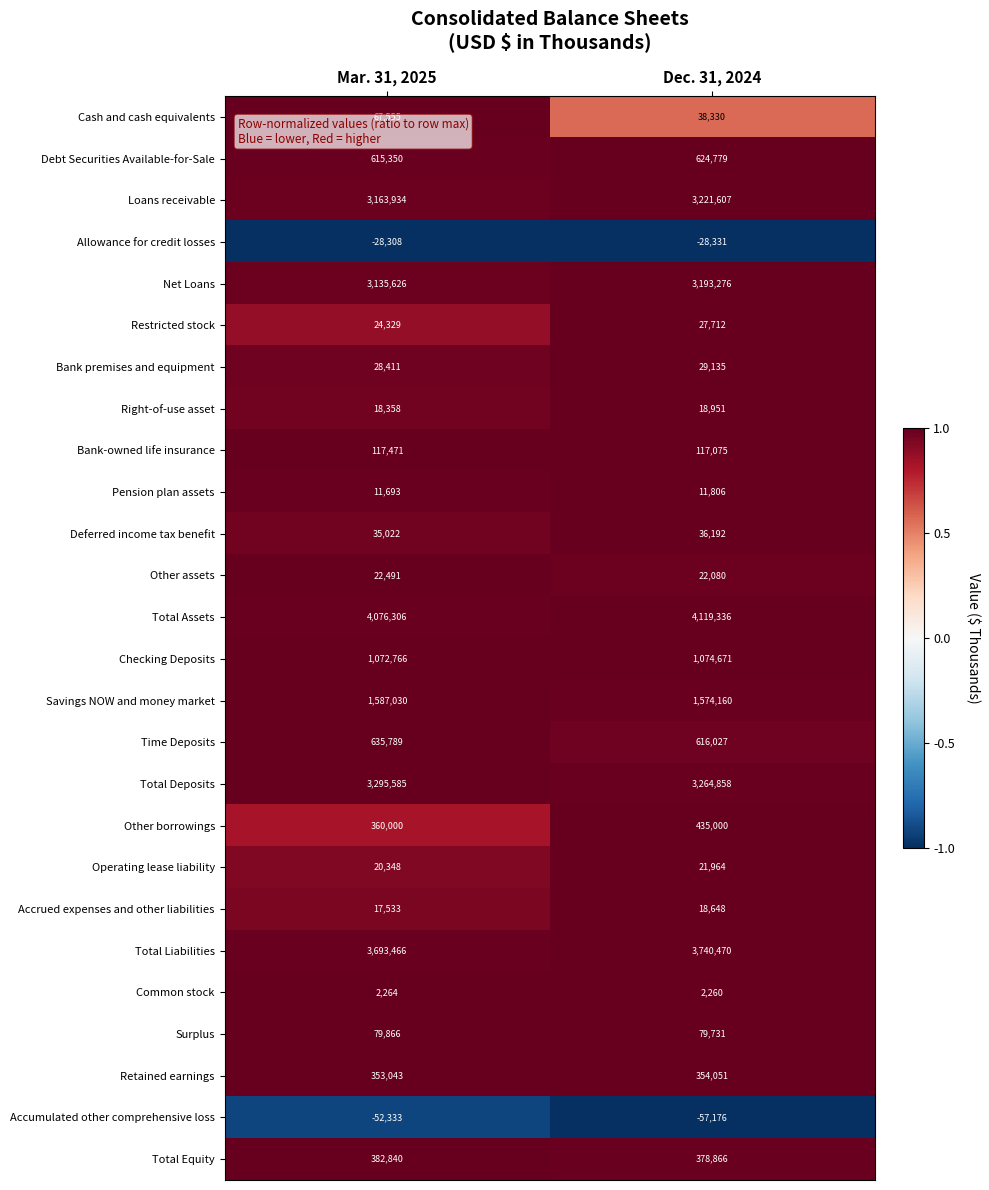

The Savings NOW and money market series shows 2440283 at Dec. 31, 2024. True or false?

False